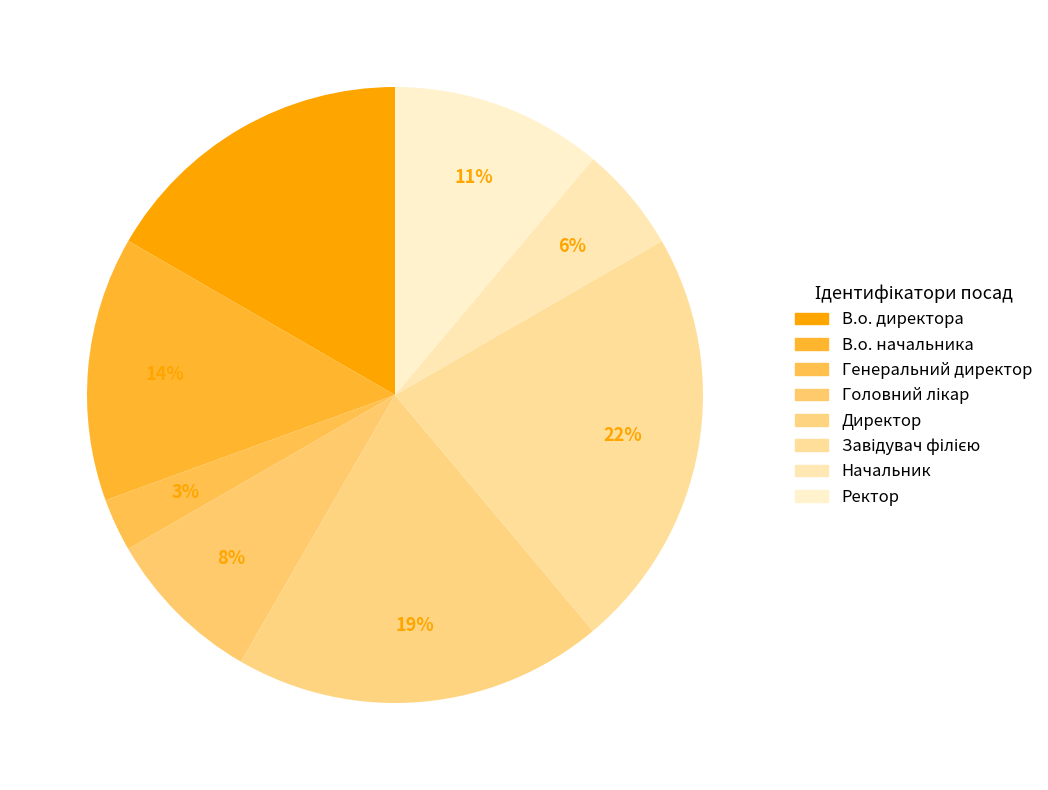

Which category has the smallest portion of the pie?

Генеральний директор